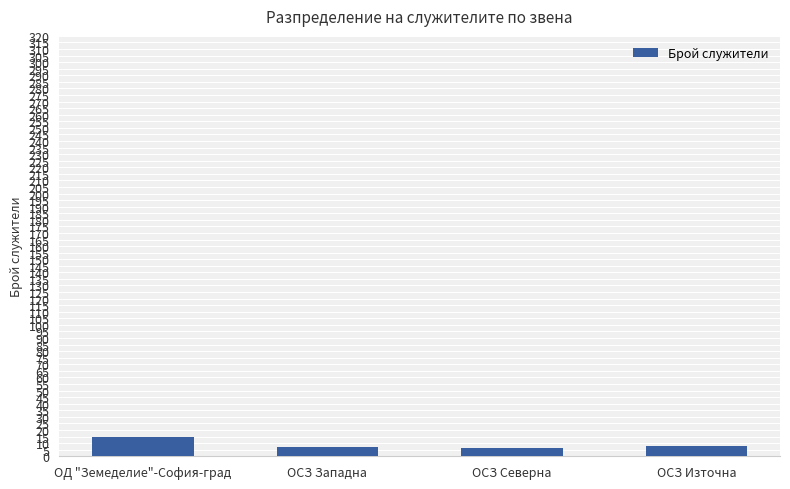

What is the difference between the maximum and minimum values?

9